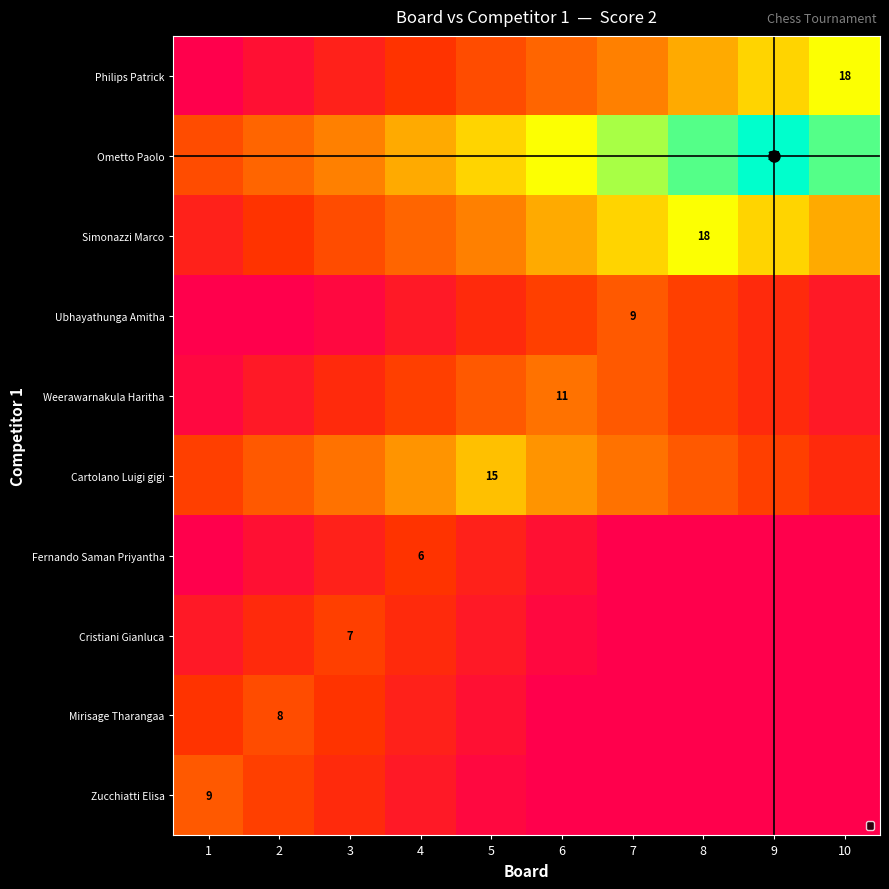

Is the value of Philips Patrick at 8 greater than the value of Mirisage Tharangaa at 6?

Yes